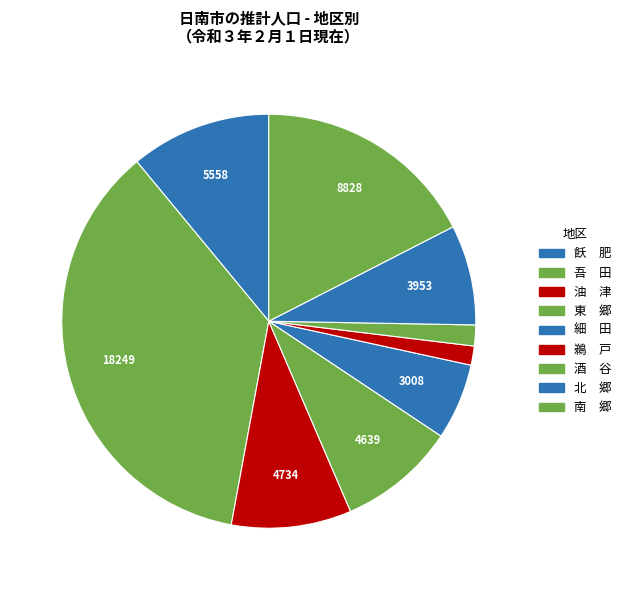

How many segments does this pie chart have?

9